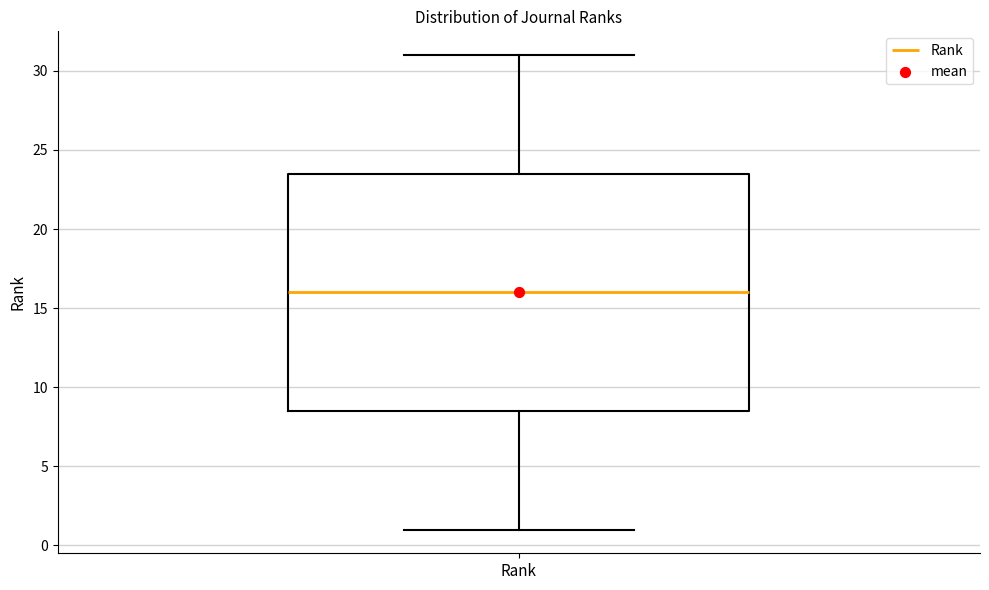

Where is the lower edge of the box for Rank on the y-axis? The values are not printed on the chart, so give them approximately, as read against the axis.

8.5